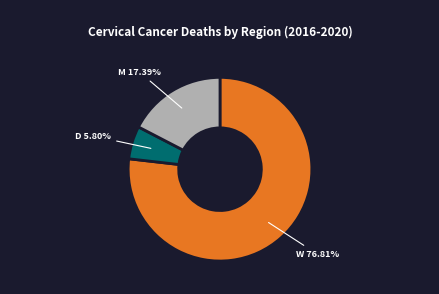

Does any single category account for the majority?

Yes